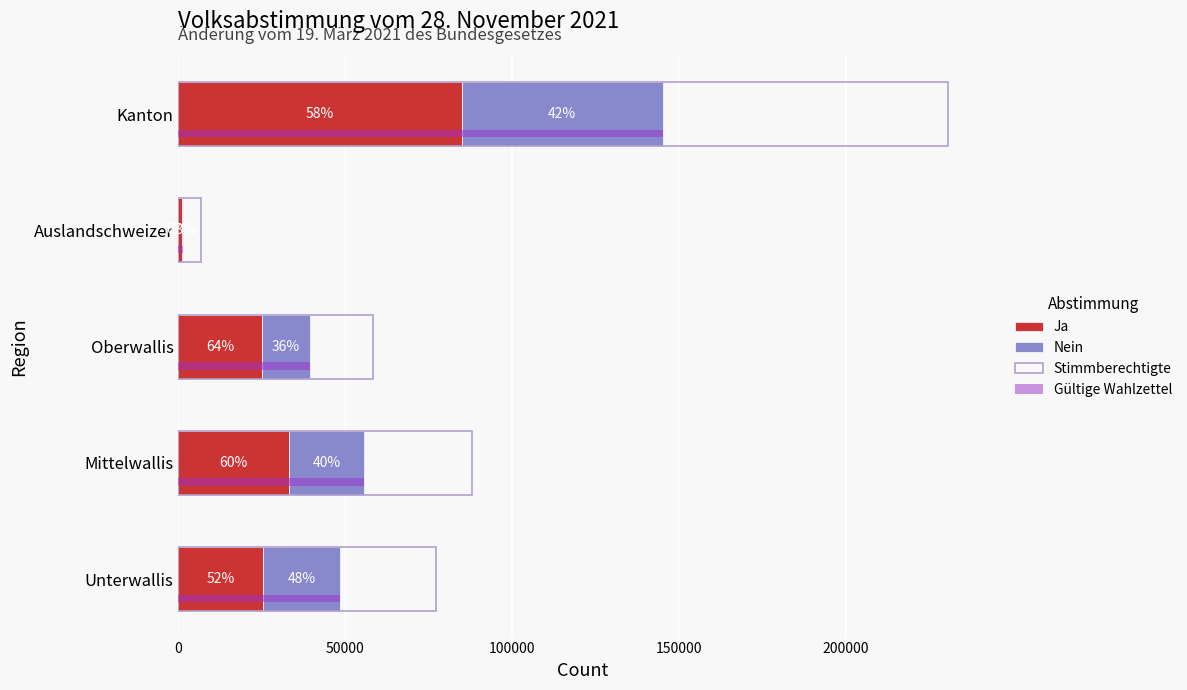

Between Kanton and Mittelwallis, which is larger?

Kanton